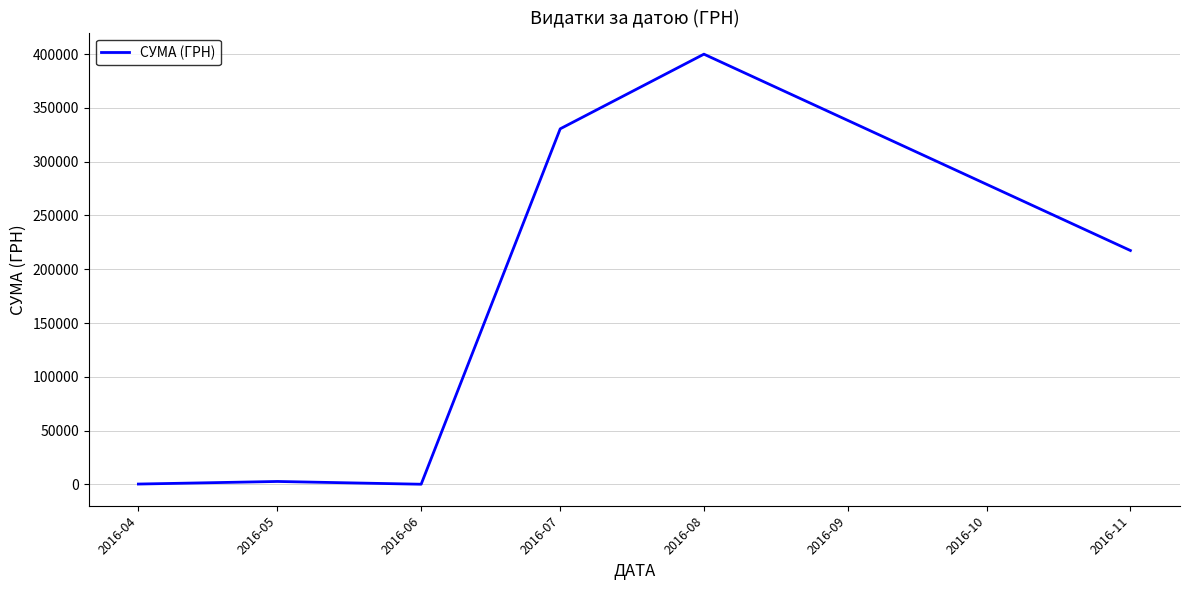

What is the difference between the values at 2016-08 and 2016-11?

182454.8